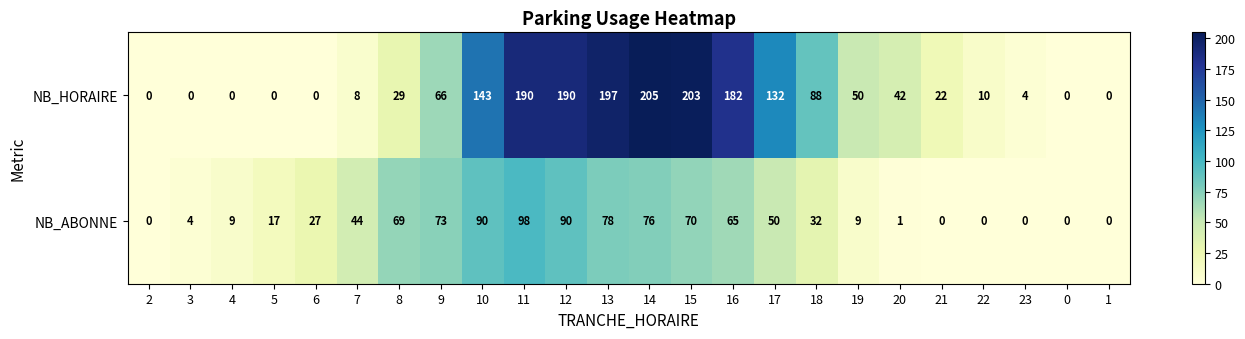

How many categories are shown in the chart?

24